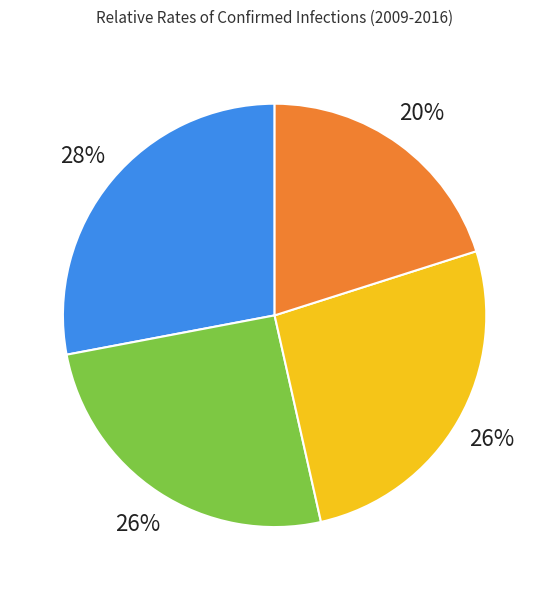

To the nearest percent, what is the average slice percentage?

25%